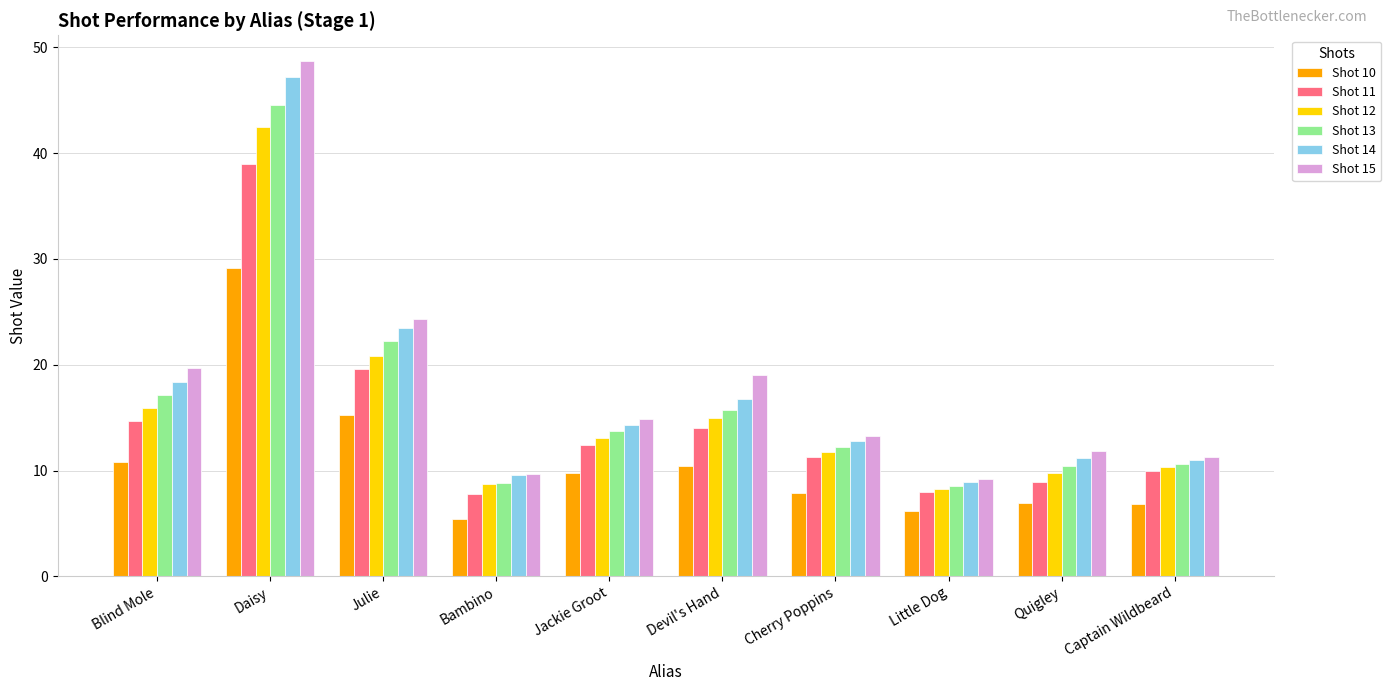

What is the spread (max minus min) of values at Devil's Hand?

8.6